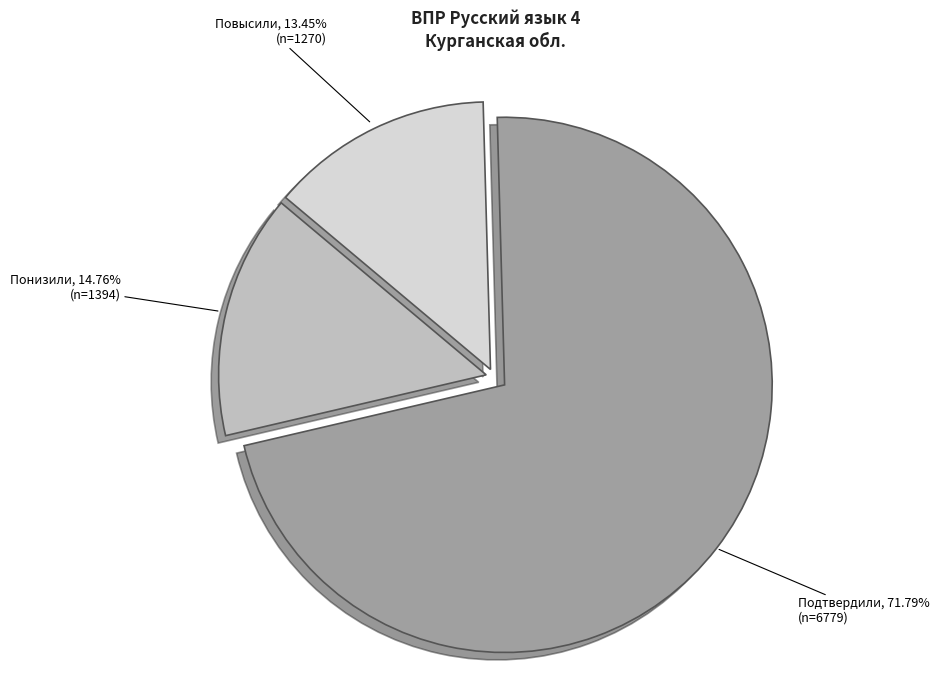

What is the largest slice in the pie chart?

Подтвердили